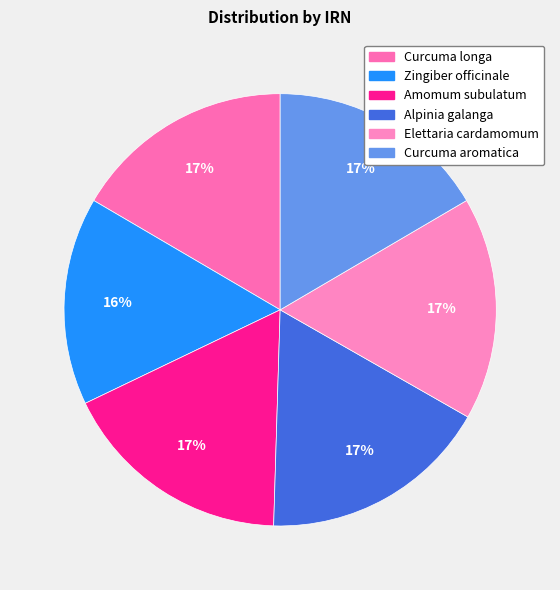

Does any single category account for the majority?

No